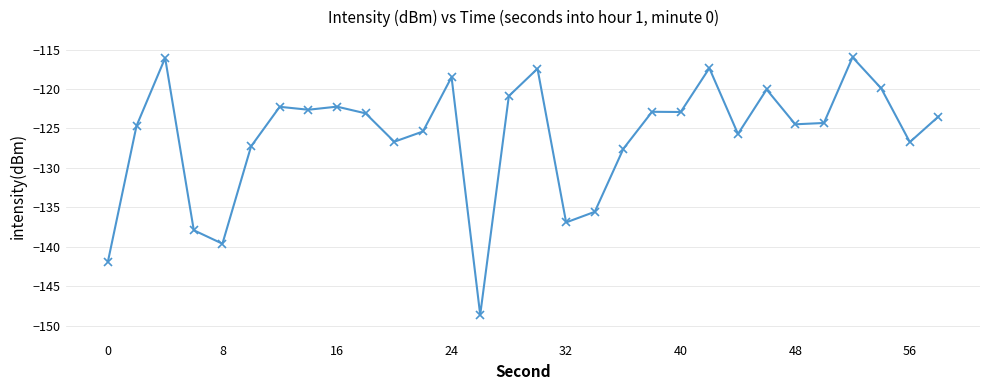

What is the maximum value shown in the chart?

-116.0